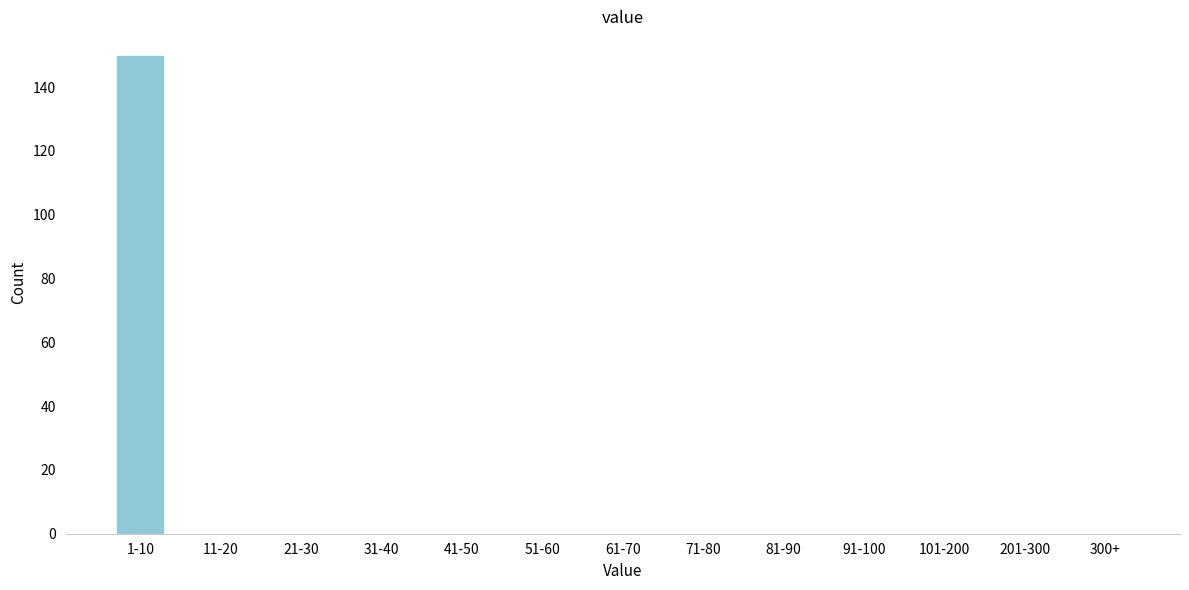

Reading left to right, list all the values displayed in this chart.

1-10=150	11-20=0	21-30=0	31-40=0	41-50=0	51-60=0	61-70=0	71-80=0	81-90=0	91-100=0	101-200=0	201-300=0	300+=0